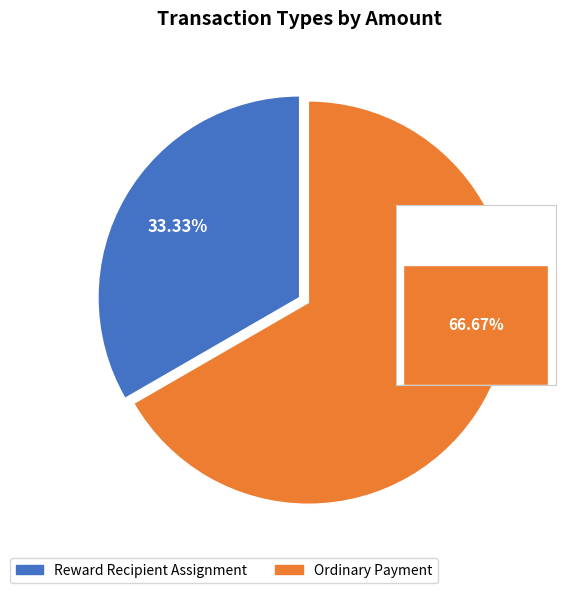

Rank the categories by value from highest to lowest.

Ordinary Payment, Reward Recipient Assignment